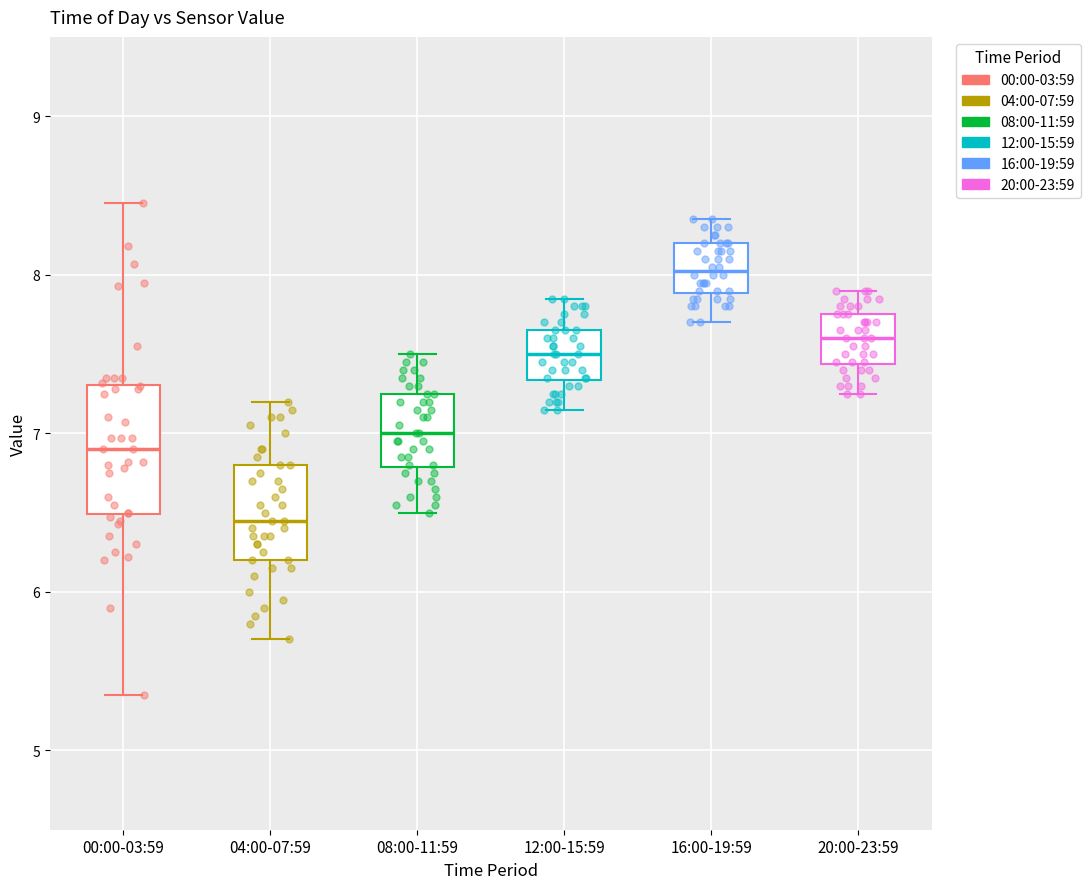

Which box has the highest median line?

16:00-19:59